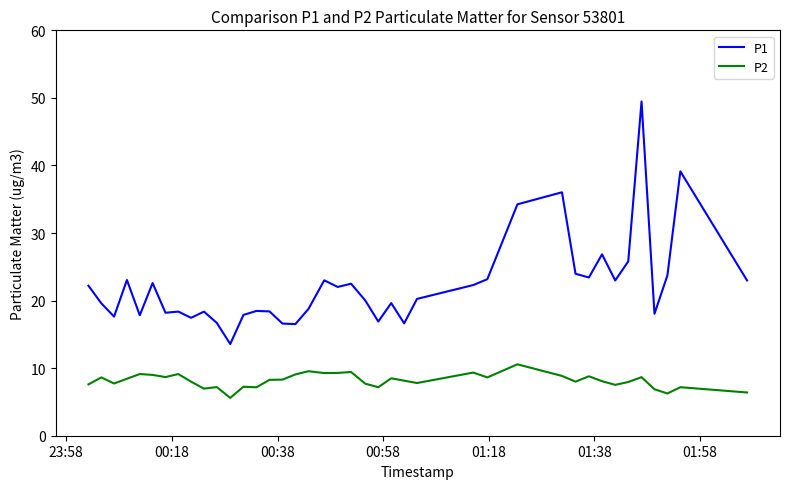

Rank the series by their average value, from lowest to highest.

P2, P1